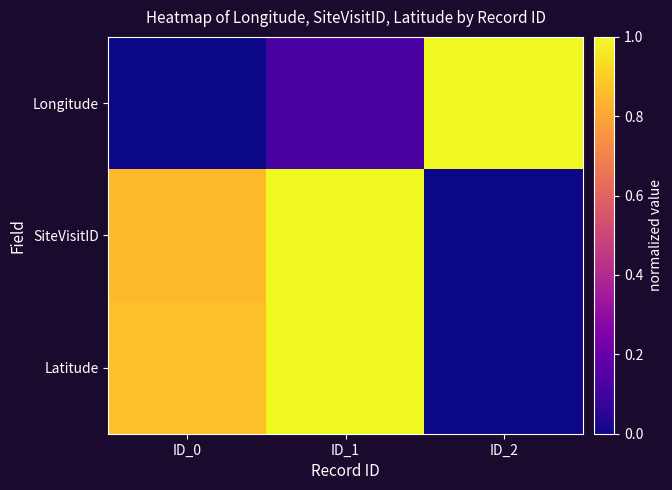

Which label corresponds to the smallest value in the chart?

ID_0